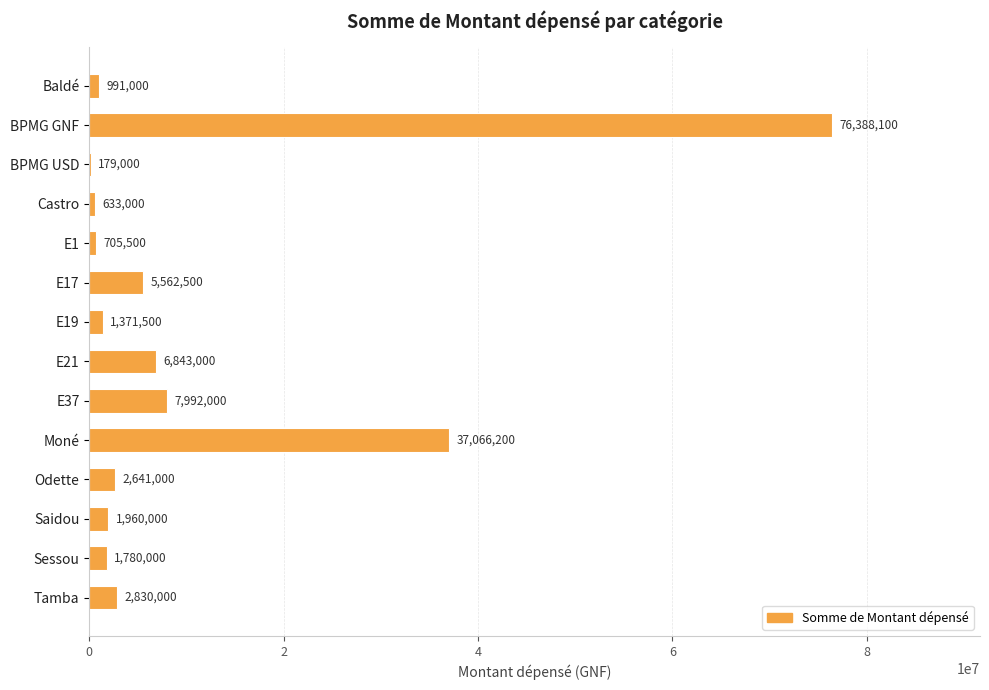

What is the sum of the values at Odette and Castro?

3274000